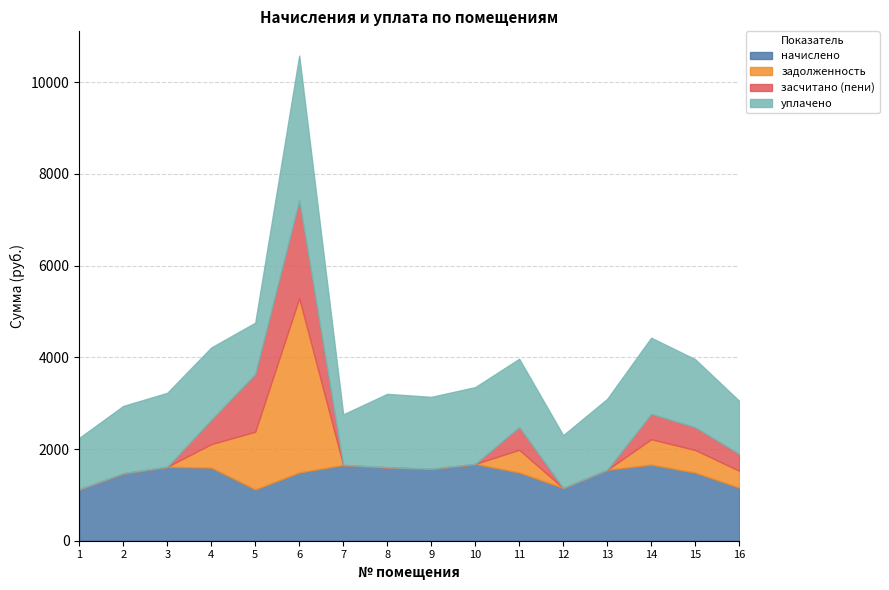

How many values in the задолженность series exceed 0?

7